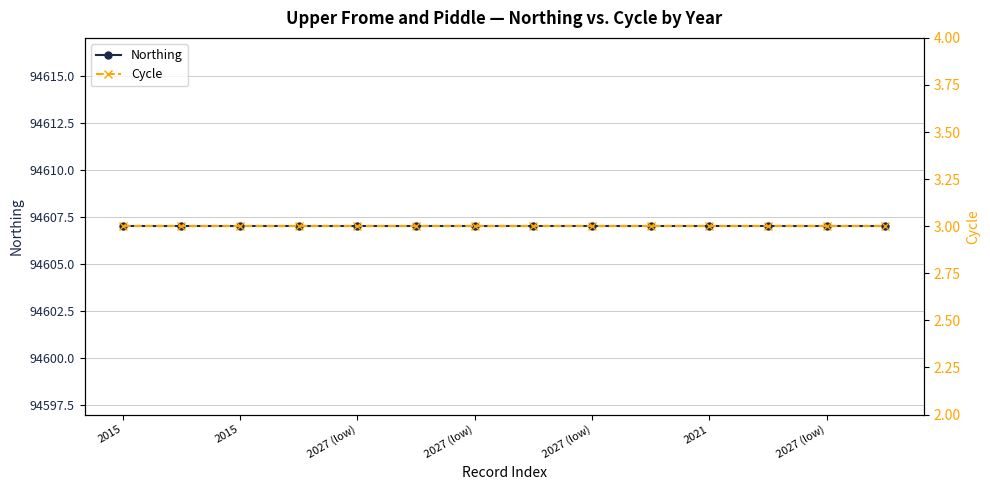

Rank the series by their average value, from highest to lowest.

Northing, Cycle